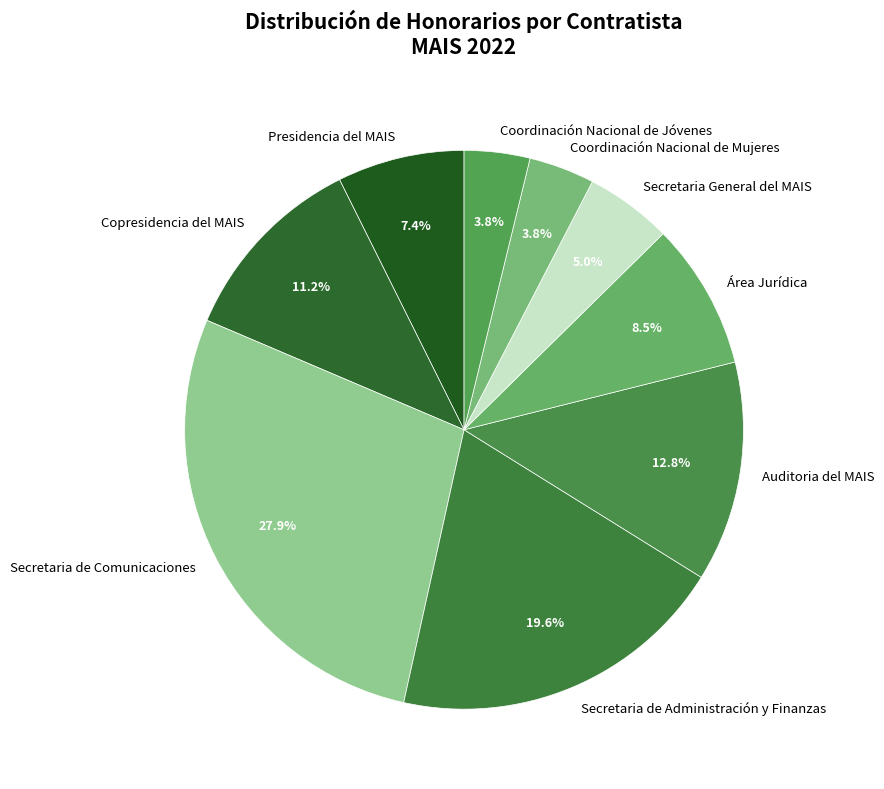

Combined, what portion of the pie is Copresidencia del MAIS and Presidencia del MAIS?

18.6%